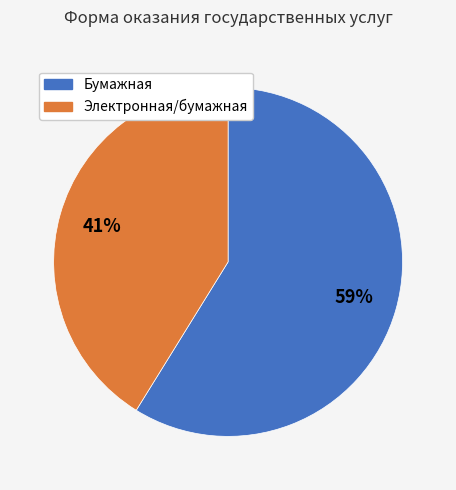

To the nearest percent, what is the difference between the Электронная/бумажная and Бумажная slice percentages?

18%